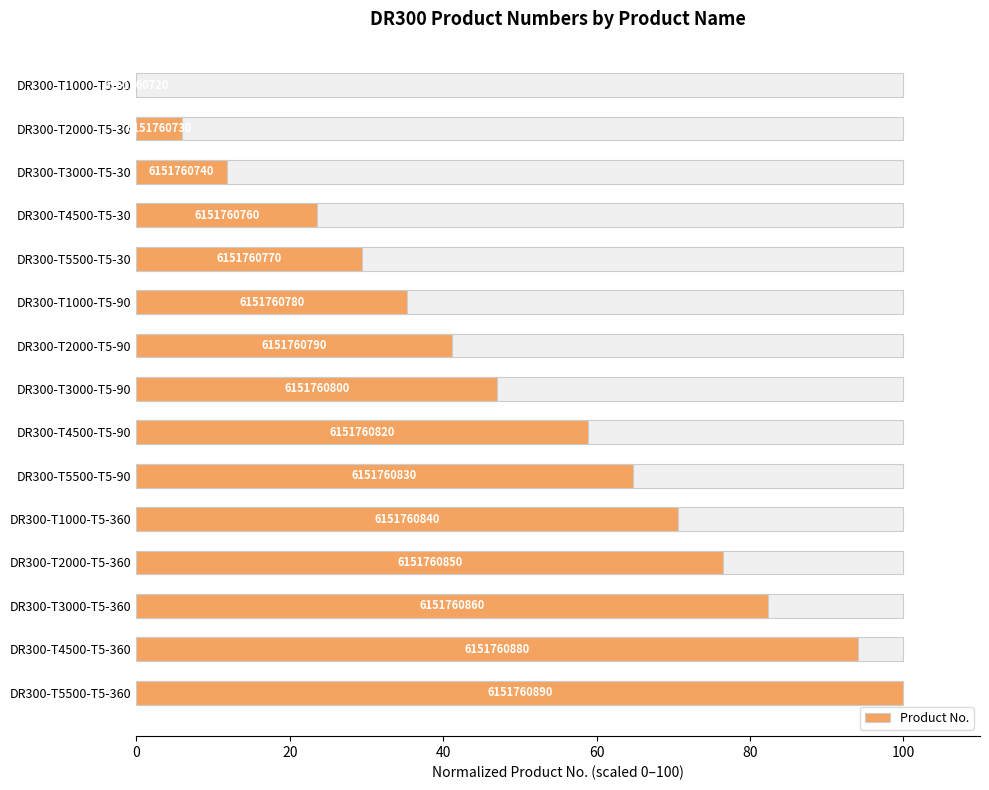

Are the bars grouped side by side (vs. stacked)?

No